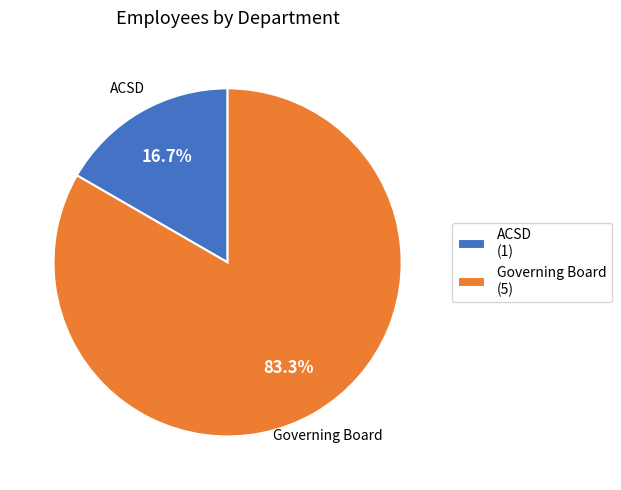

Approximately how many times larger is the value at Governing Board compared to ACSD?

5.0